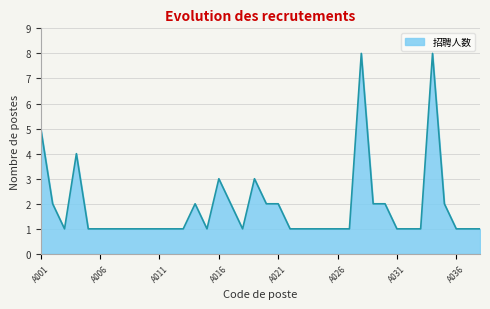

What is the greatest value displayed?

8